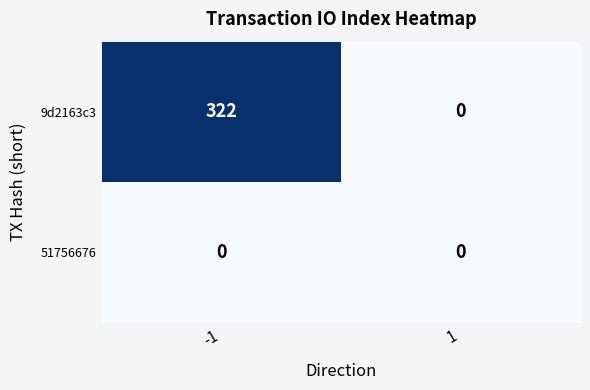

Between -1 and 1, which series saw the biggest shift?

9d2163c3